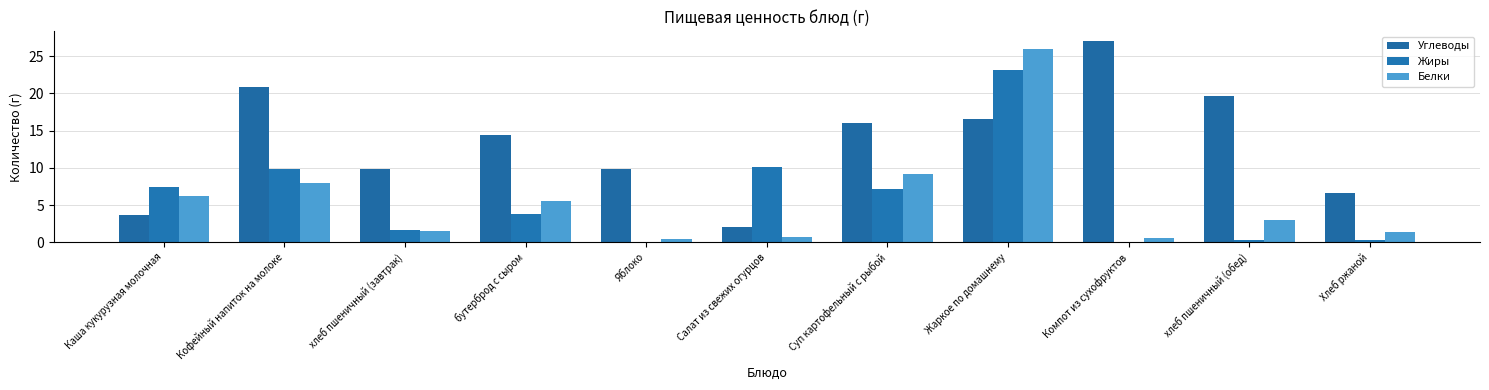

What is the total value across all series at хлеб пшеничный (завтрак)?

13.0